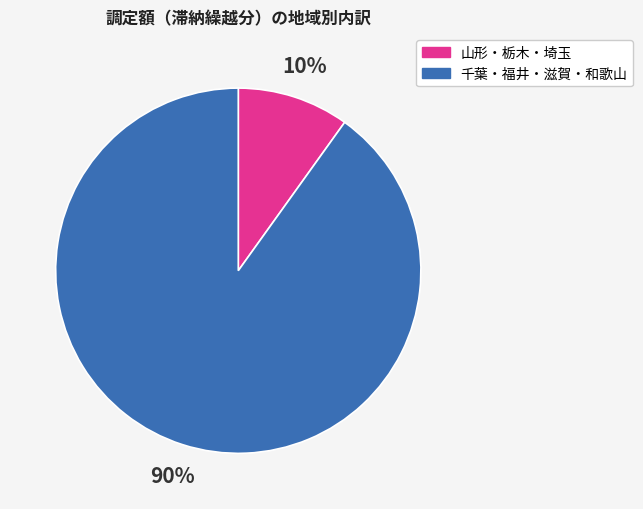

Is there any slice that represents more than half of the pie?

Yes